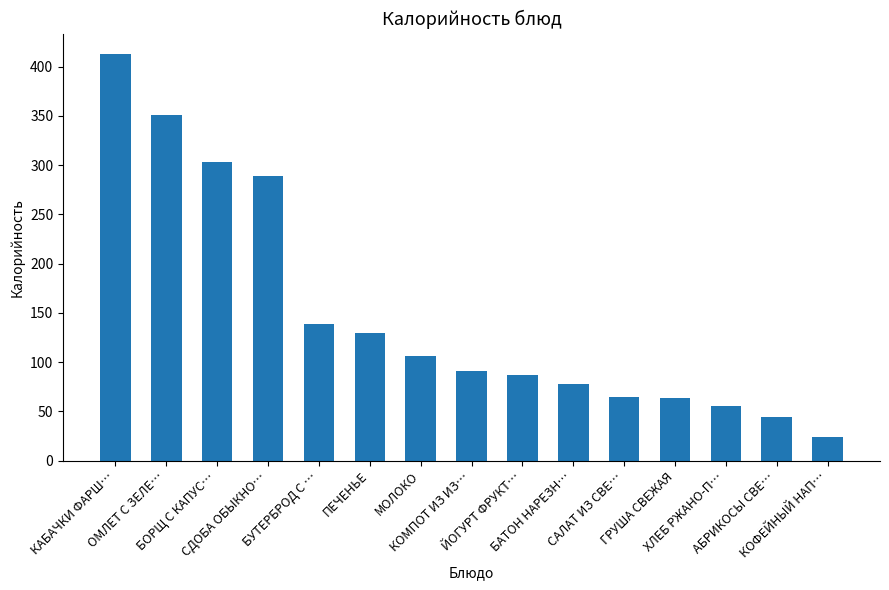

What is the greatest value displayed?

413